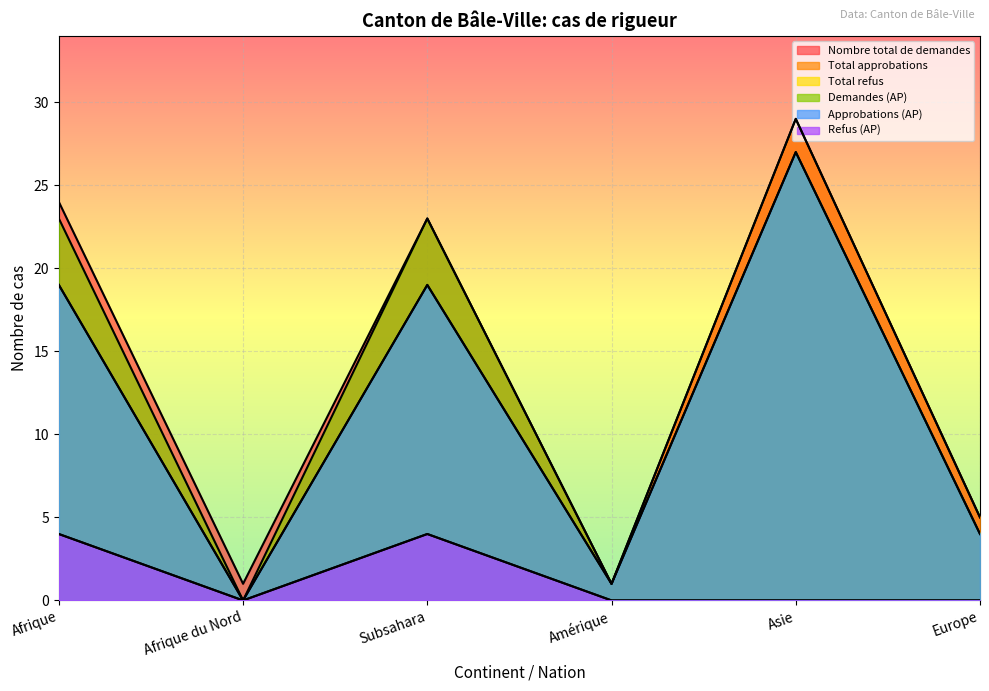

Which series has the largest range (max minus min)?

Total approbations